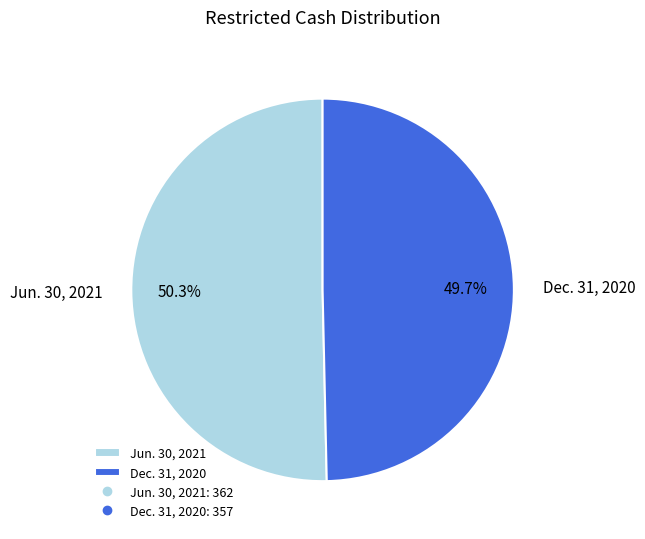

To the nearest percent, what is the combined percentage of Dec. 31, 2020 and Jun. 30, 2021?

100%